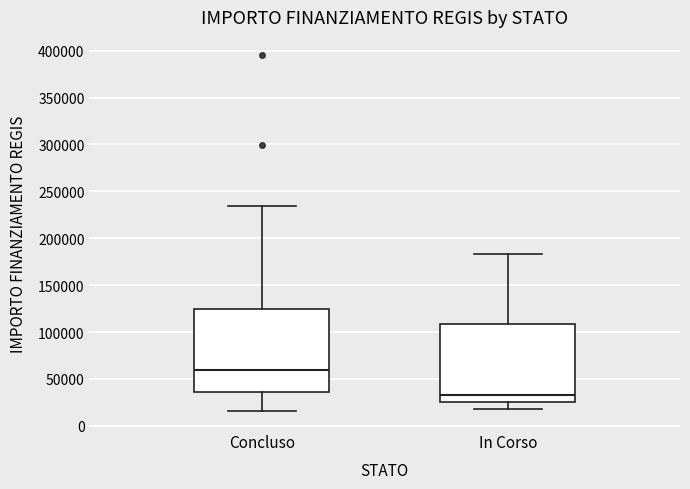

Which box is the tallest, from its lower edge to its upper edge?

Concluso